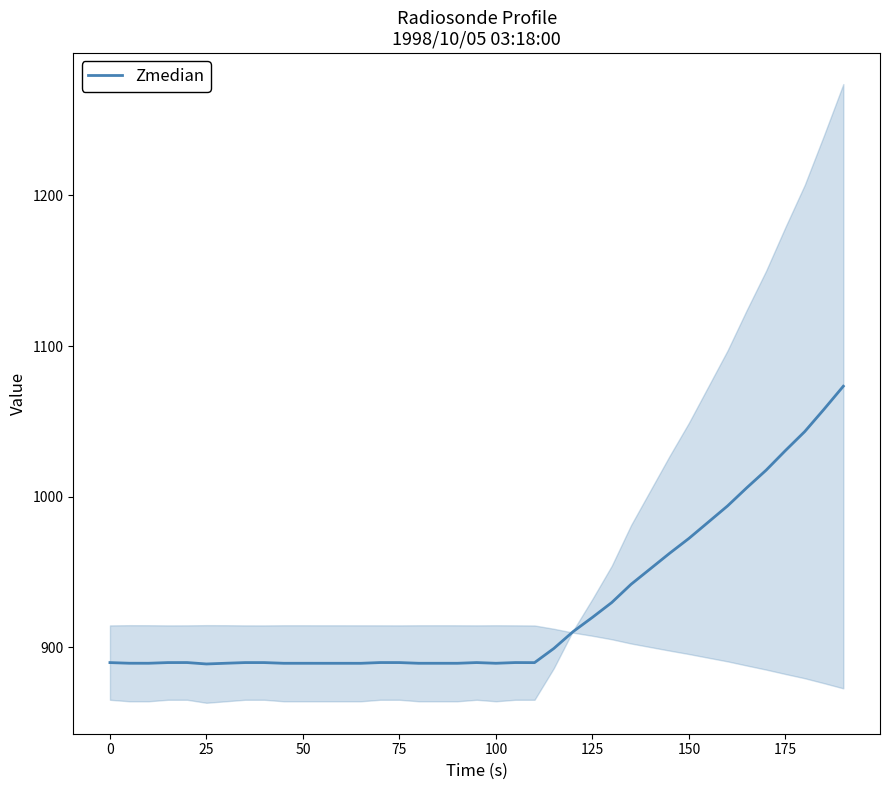

What is the value of the 28th point from the left?

941.7